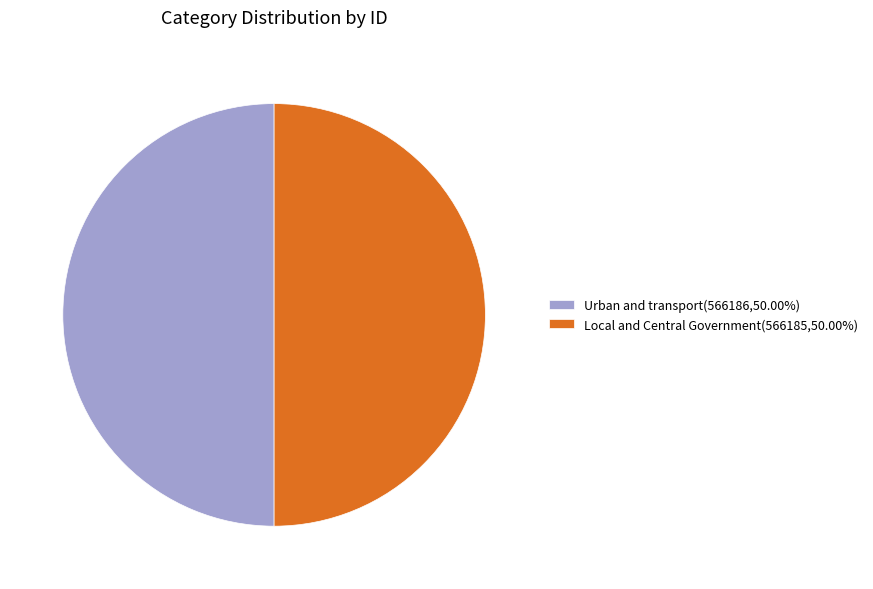

Count the number of slices in the pie.

2